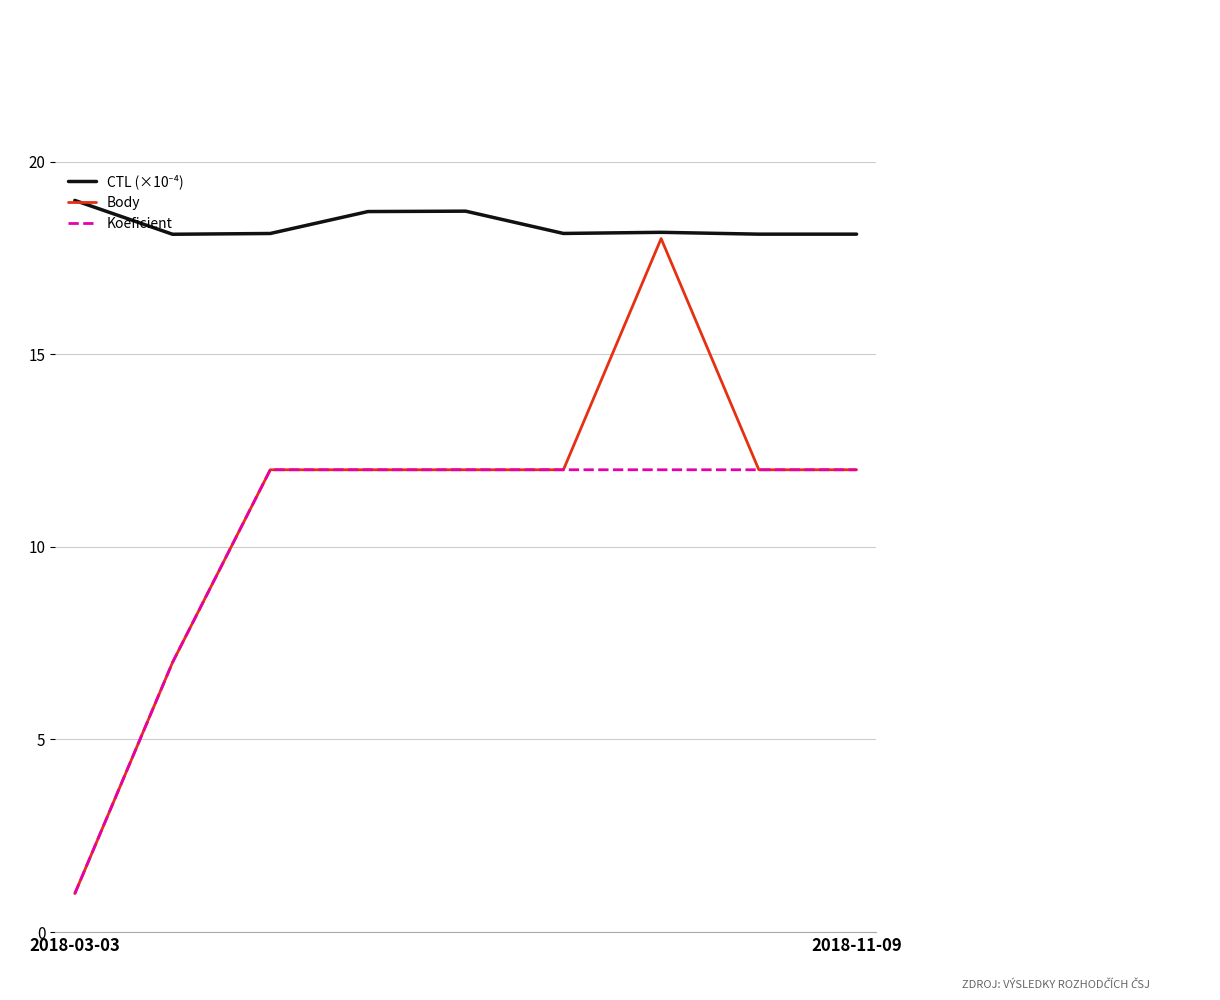

What is the greatest value displayed?

19.0